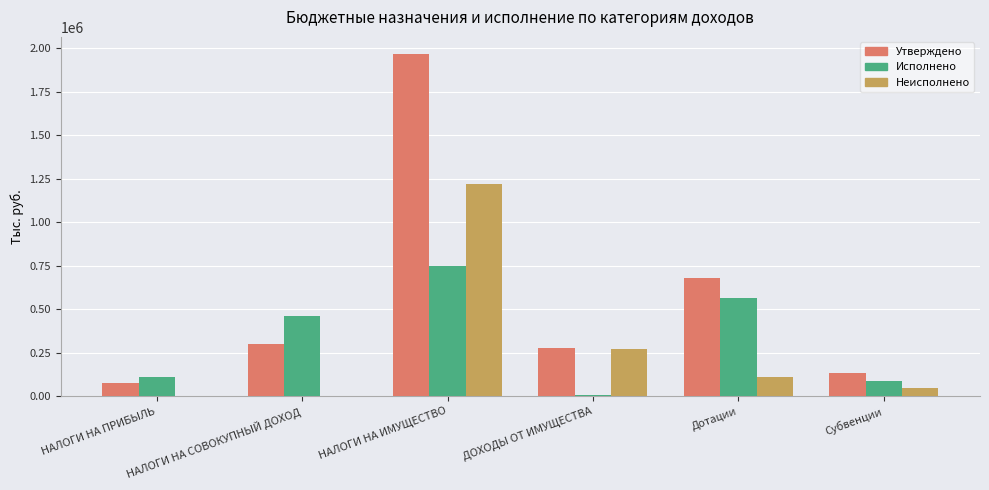

Which series changed the most between НАЛОГИ НА ПРИБЫЛЬ and ДОХОДЫ ОТ ИМУЩЕСТВА?

Неисполнено